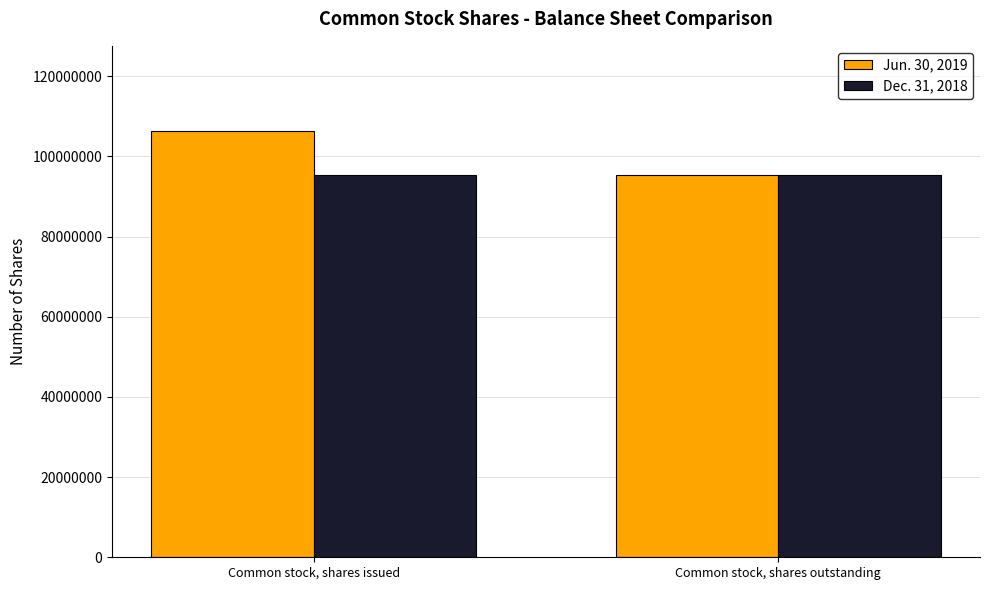

Does the chart contain any negative values?

No